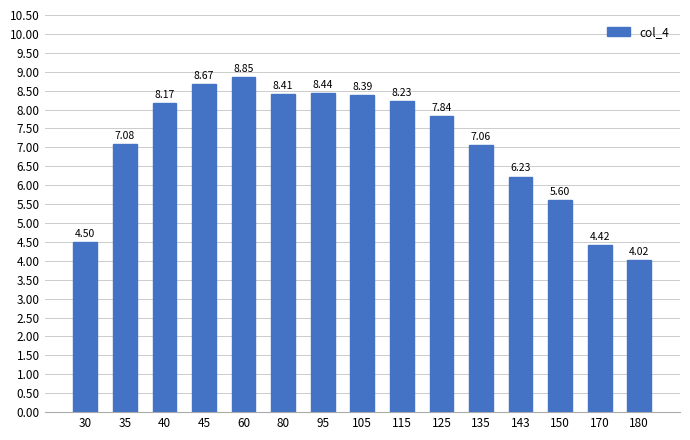

What is the sum of the values at 170 and 180?

8.4